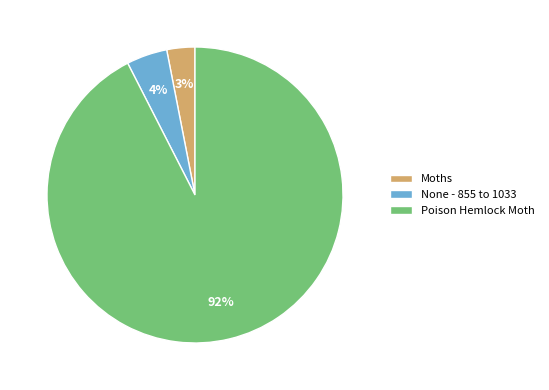

How many segments does this pie chart have?

3